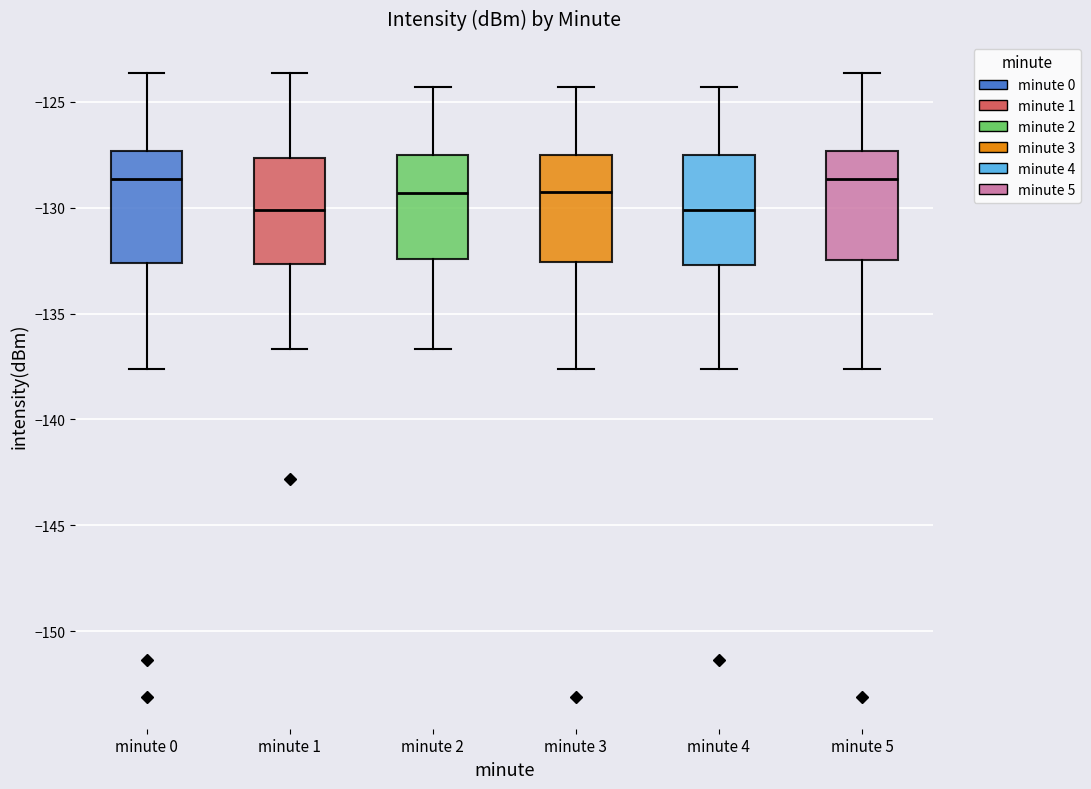

Where does the lower whisker of the box for minute 1 end on the y-axis? The values are not printed on the chart, so give them approximately, as read against the axis.

-136.5